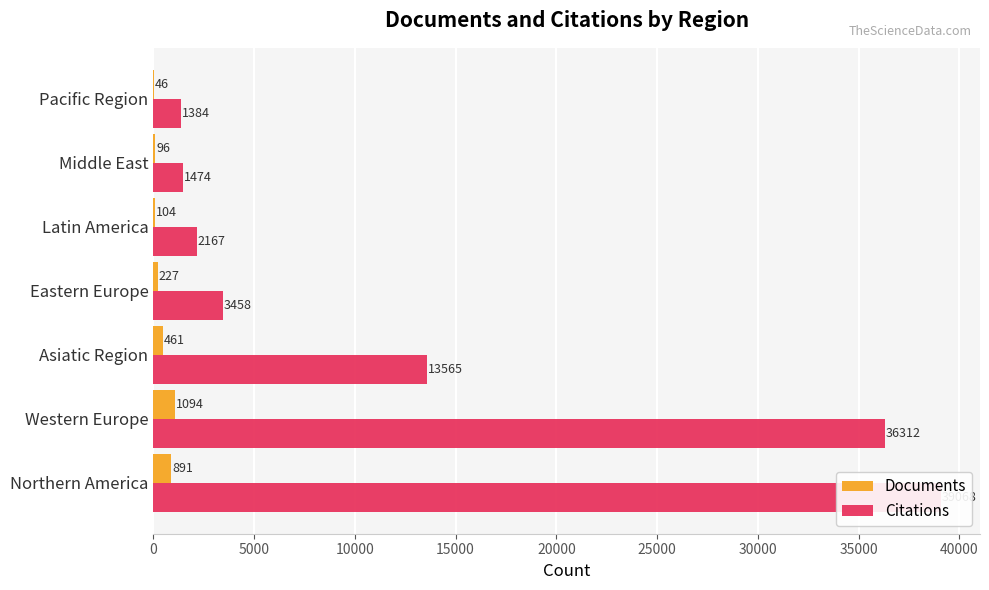

What is the average value of the Documents series?

417